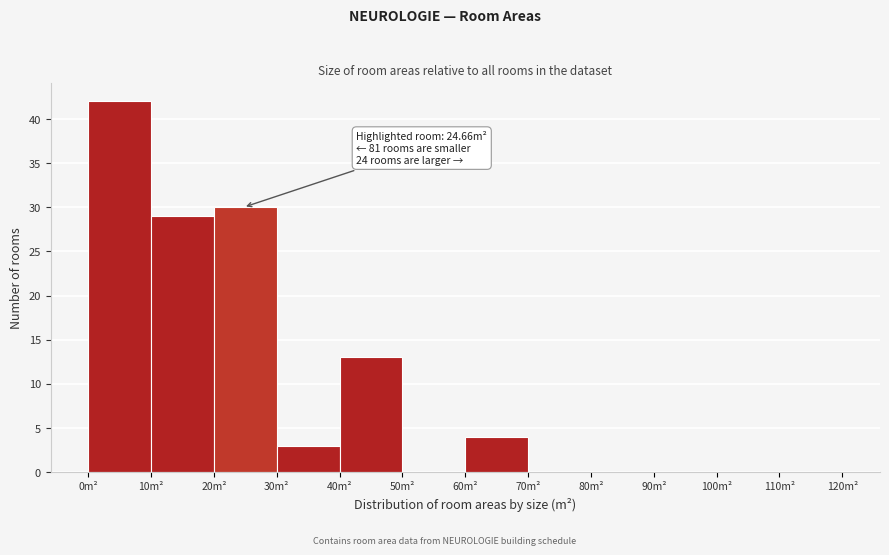

Over which range of the x-axis is the bar tallest?

0 to 10